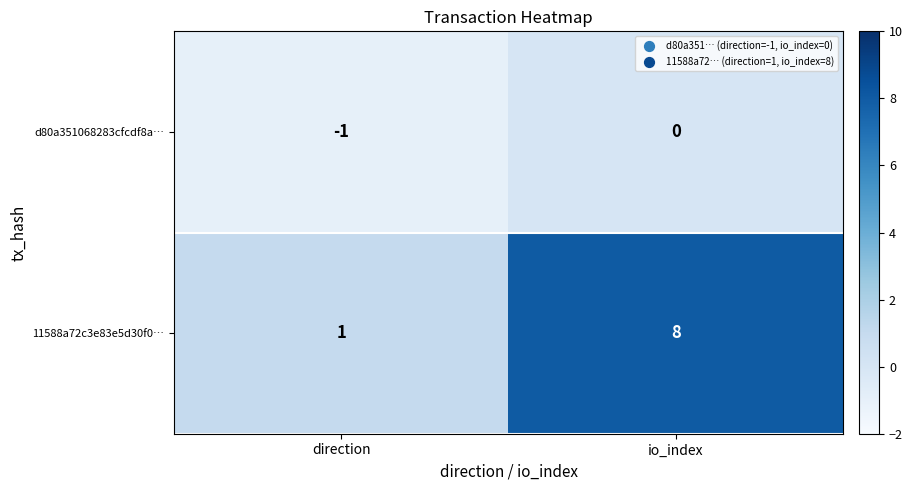

What is the spread (max minus min) of values at direction?

2